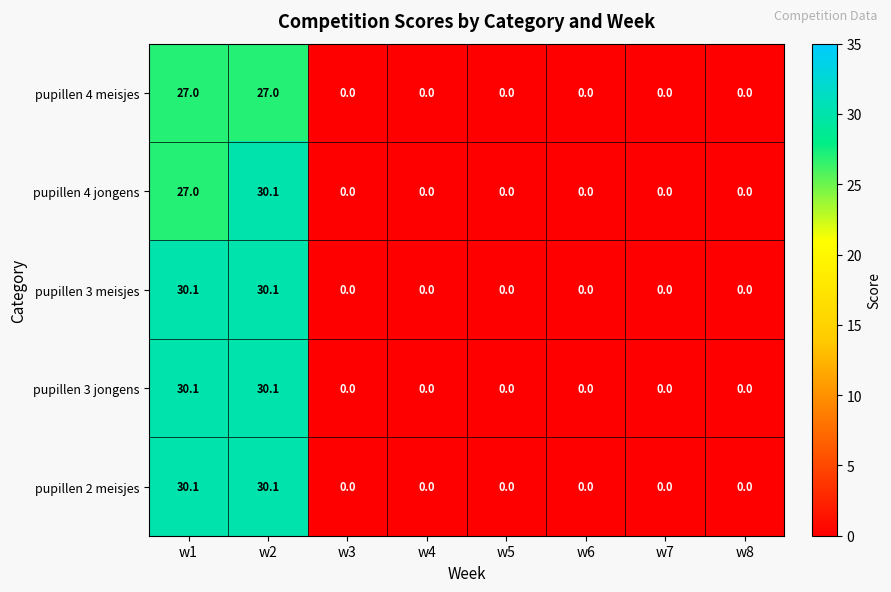

What is the sum of all pupillen 4 jongens values?

57.1